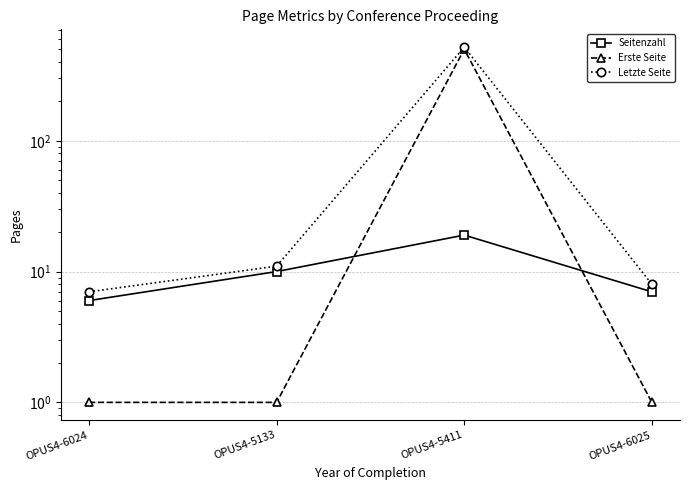

What is the sum of the Erste Seite values at OPUS4-5411 and OPUS4-6024?

502